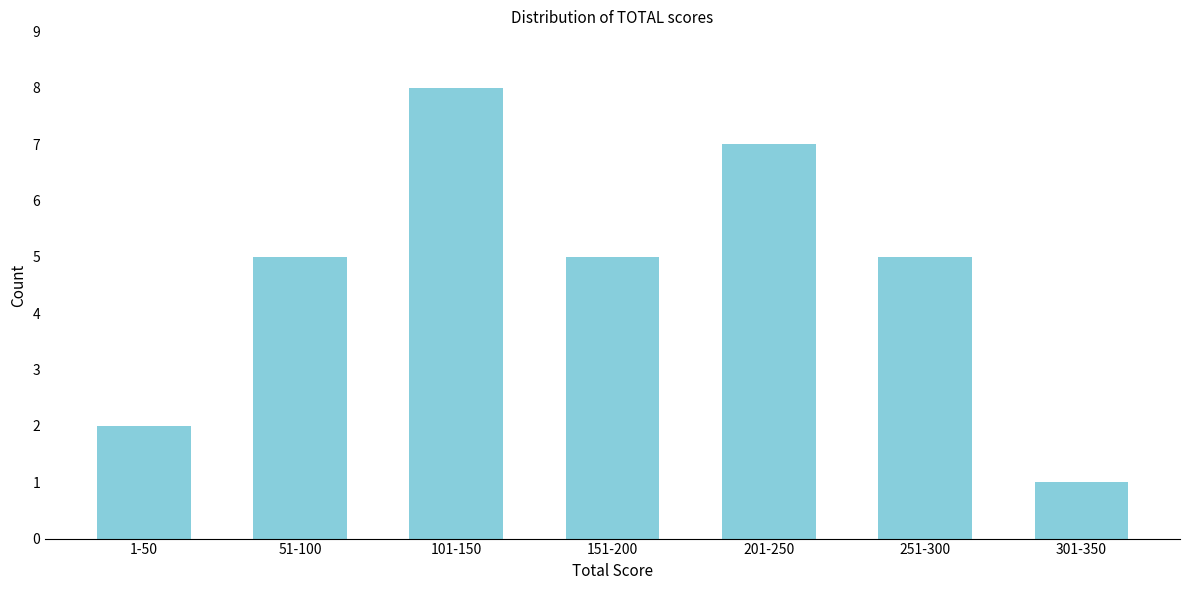

Reading right to left, transcribe all the data shown in this chart.

301-350=1	251-300=5	201-250=7	151-200=5	101-150=8	51-100=5	1-50=2